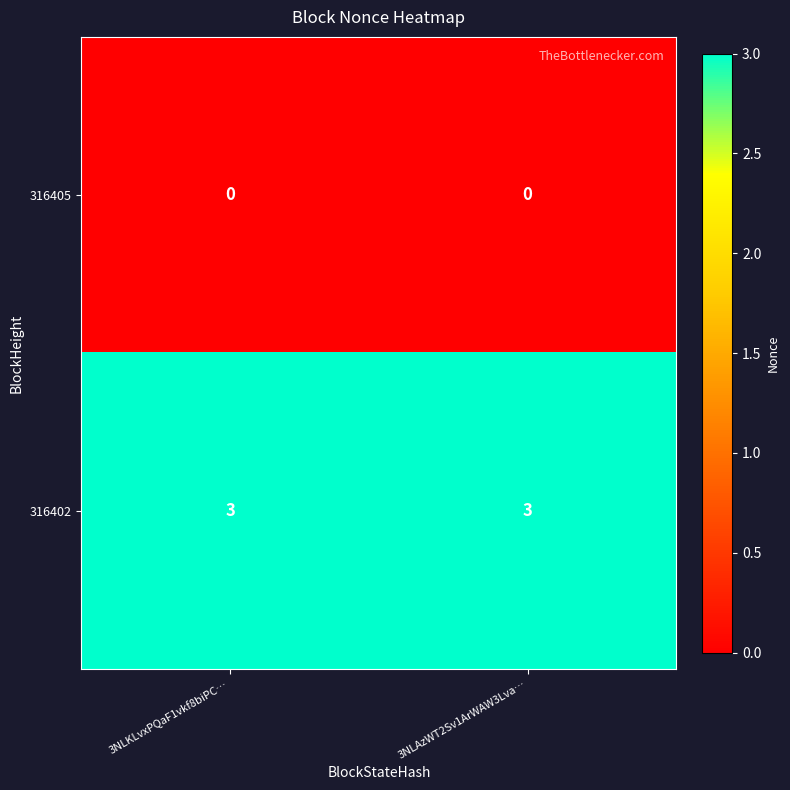

Reading right to left, list all the values displayed in this chart.

316405: 0	0
316402: 3	3